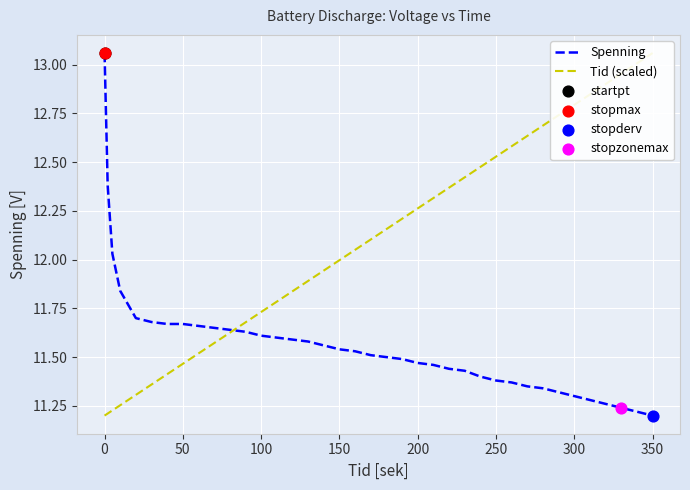

Which series has the largest Y range (max minus min)?

Spenning